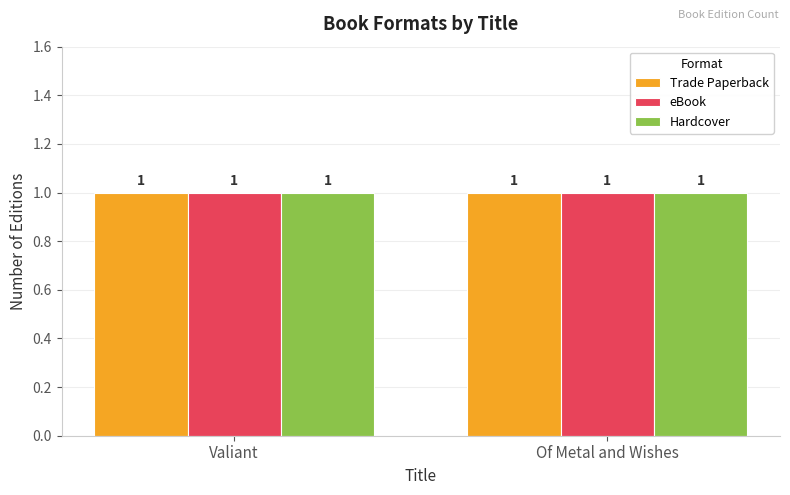

What position from the right is Valiant?

2